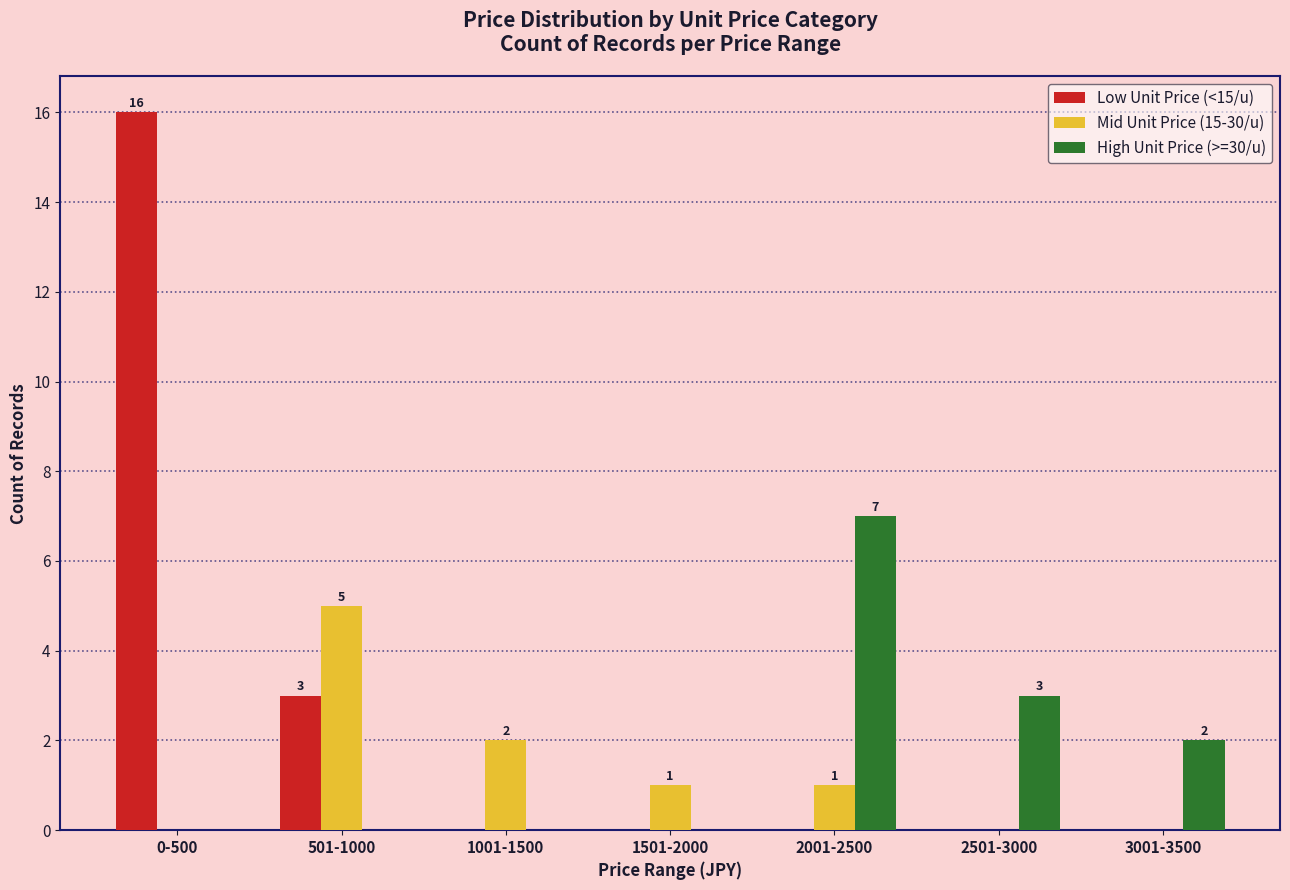

Count the number of categories in the chart.

7